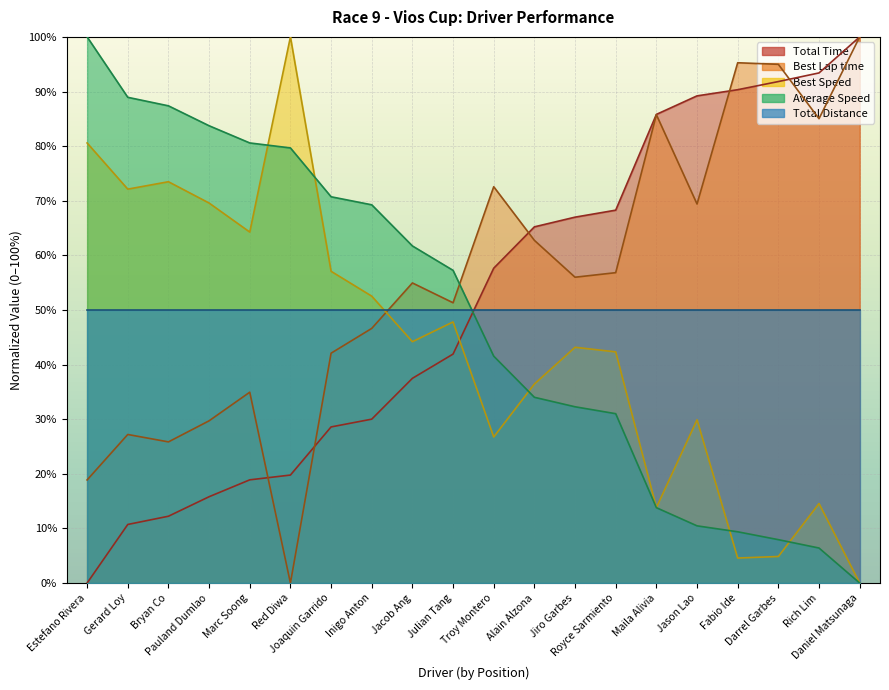

What is the value of the Best Speed point at the 9th from the left?

44.2